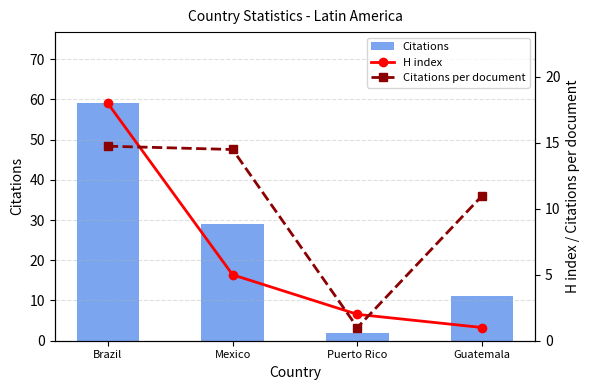

Is it true that H index equals 2.0 at Puerto Rico?

True